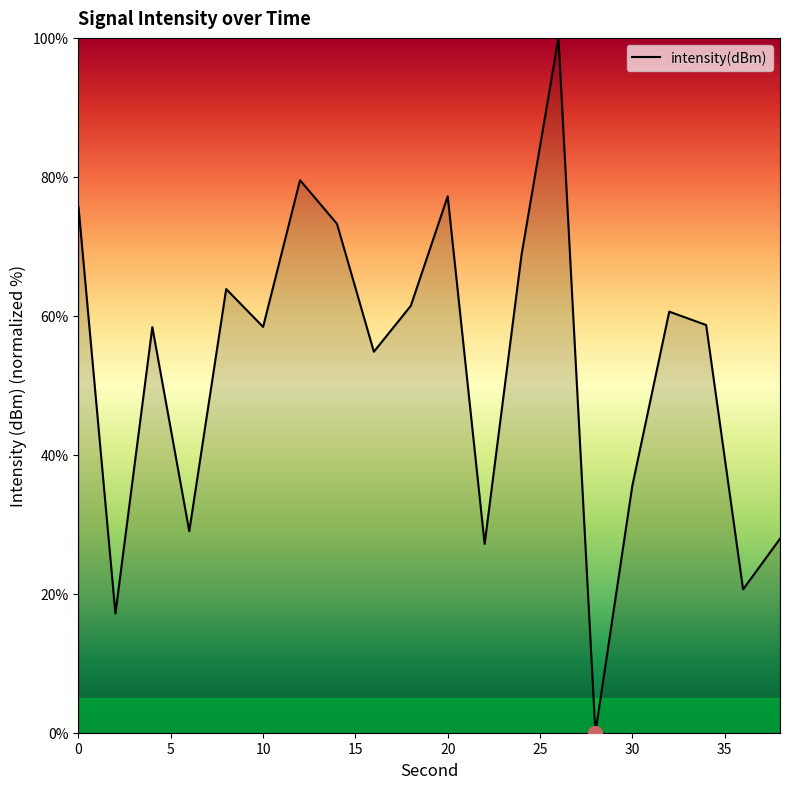

What is the maximum value shown in the chart?

100.0